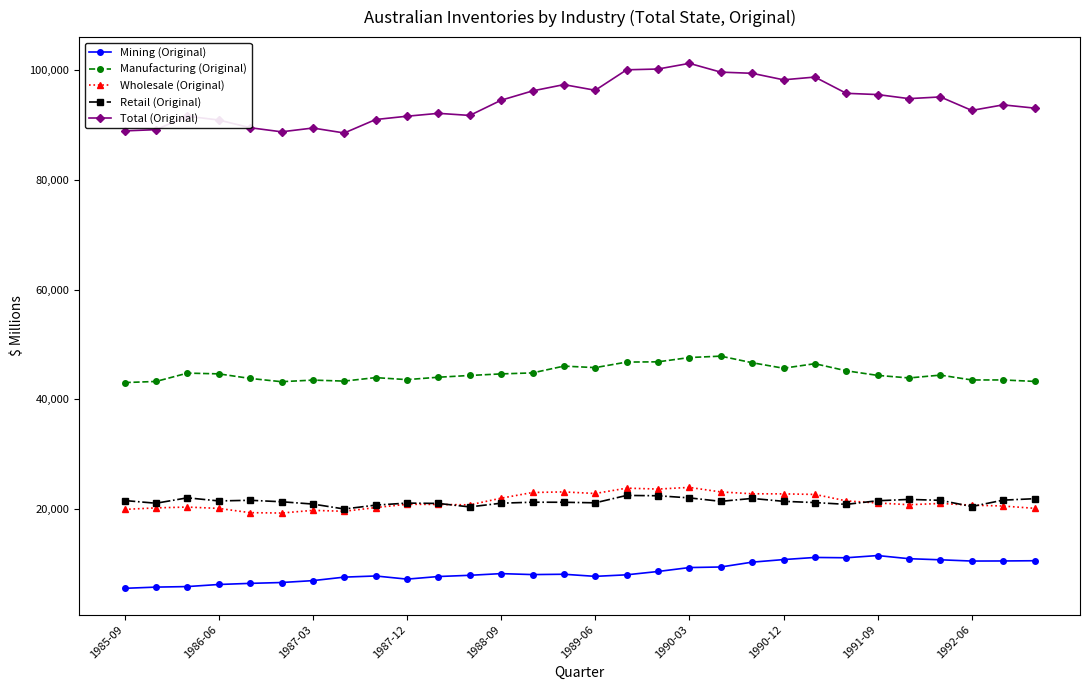

What is the value of the Mining (Original) point at the 2nd from the left?

5796